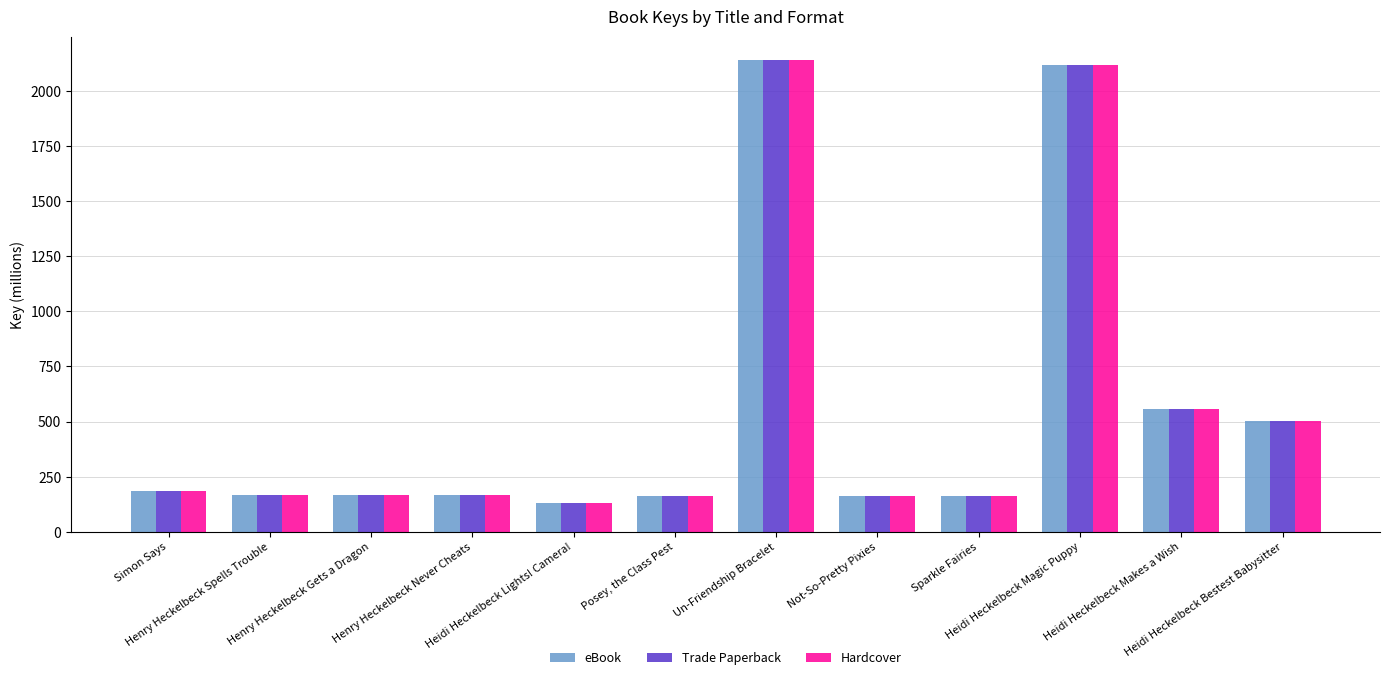

What is the lowest value of the eBook series?

130.2